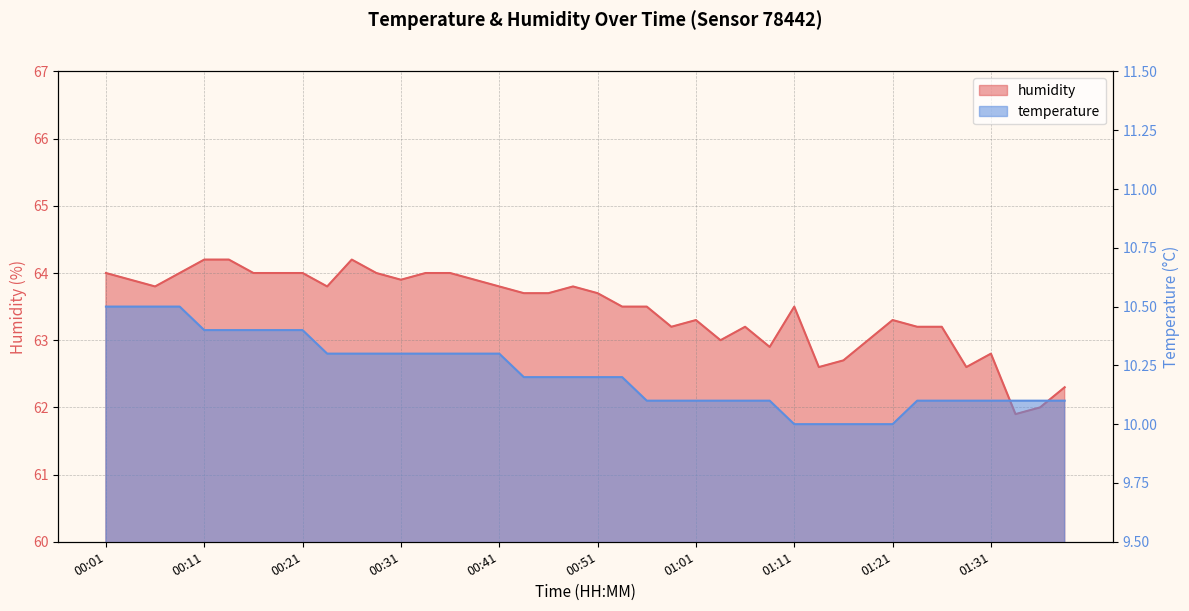

True or false: temperature has more than 2 interior local peaks.

False